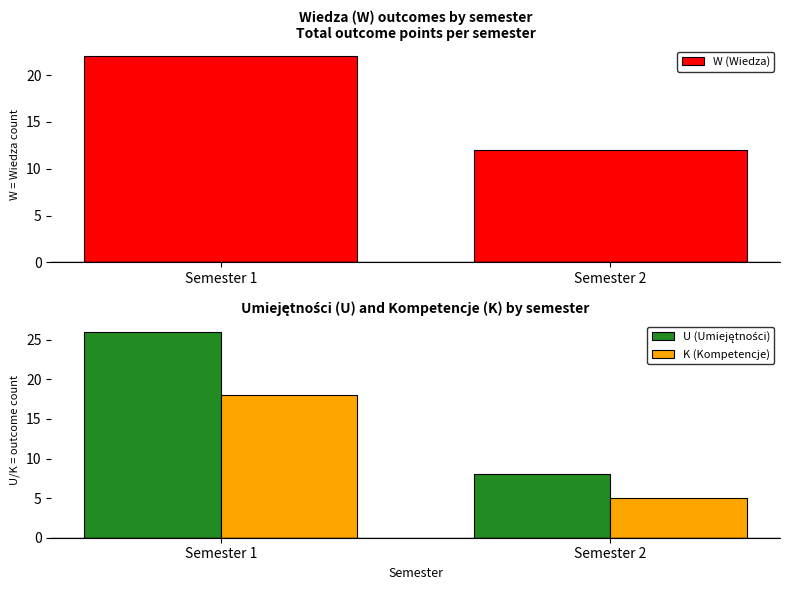

Reading left to right, list all the values displayed in this chart.

W (Wiedza): Semester 1=22	Semester 2=12
U (Umiejętności): Semester 1=26	Semester 2=8
K (Kompetencje): Semester 1=18	Semester 2=5